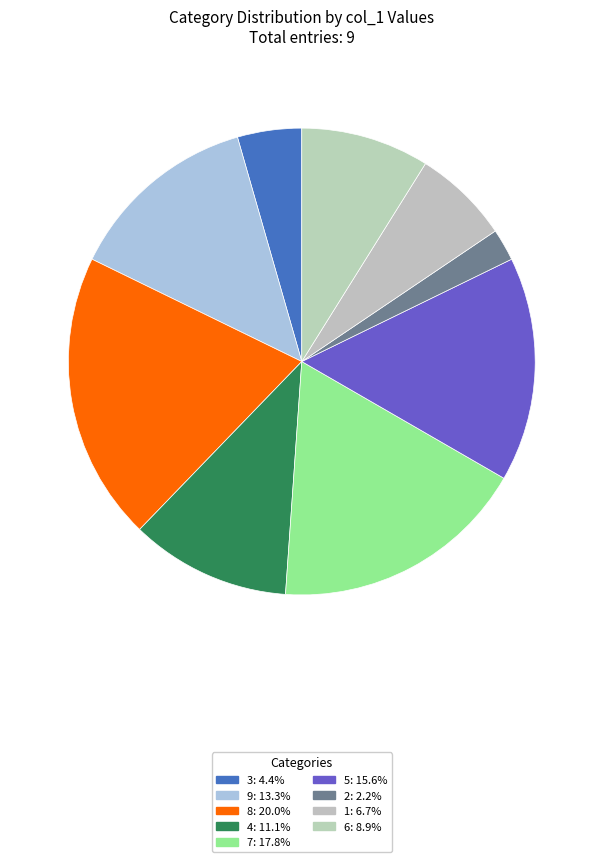

How many segments does this pie chart have?

9